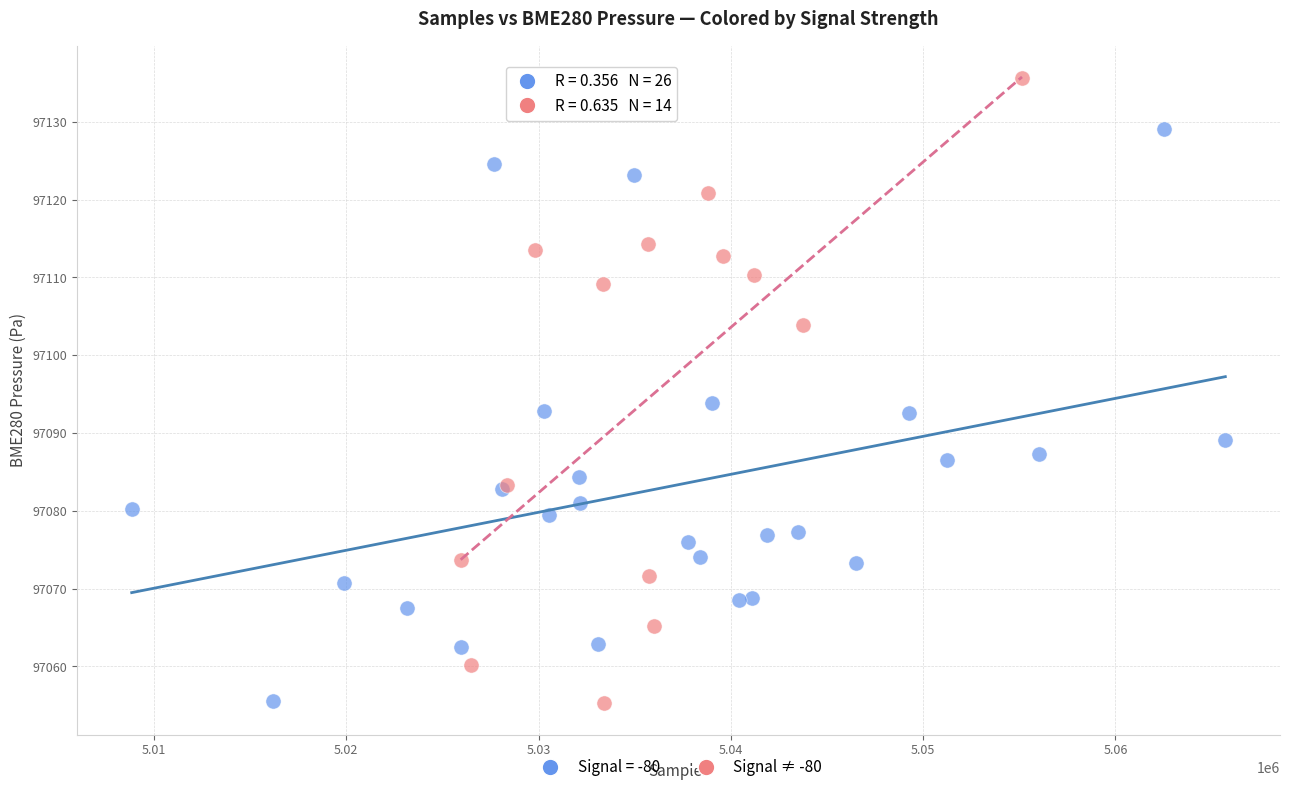

Which series has the largest Y range (max minus min)?

Signal ≠ -80